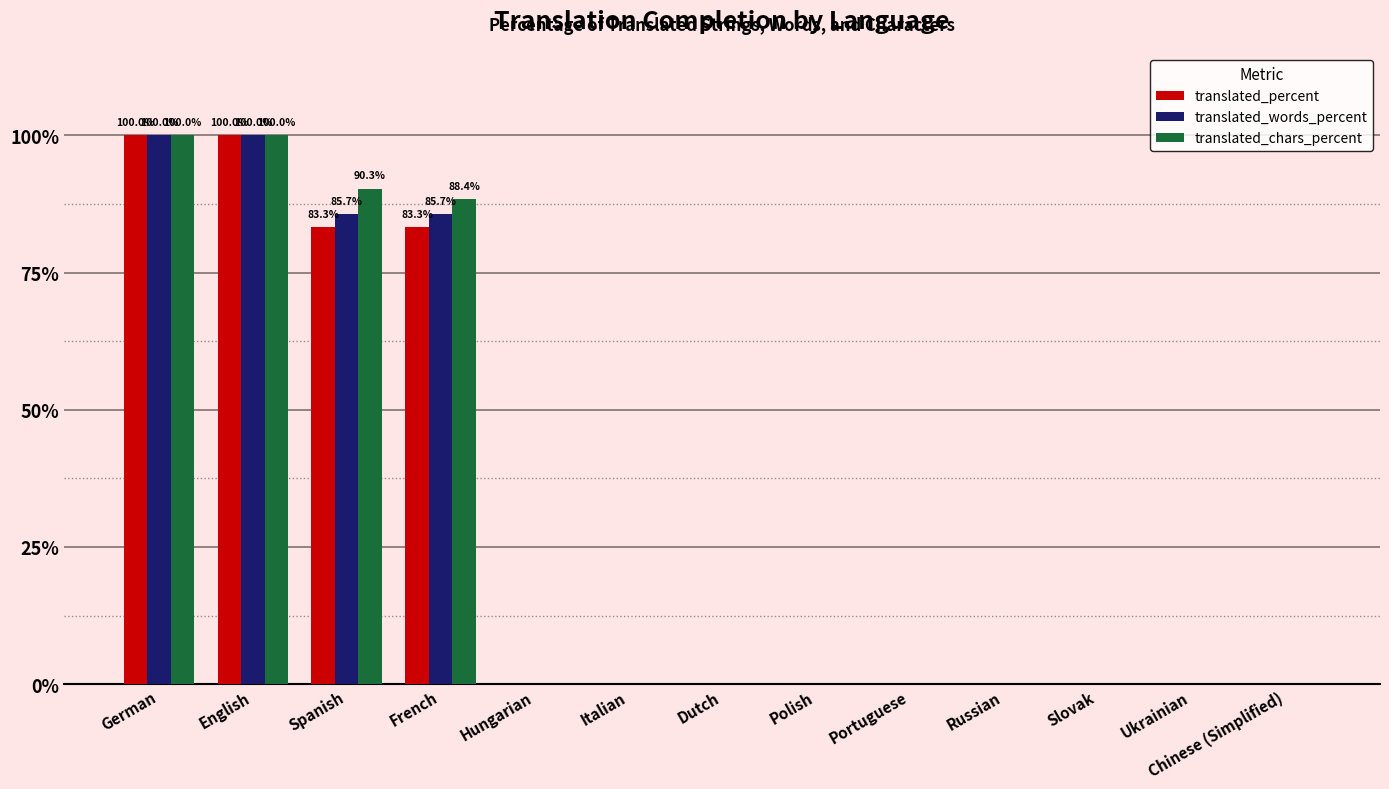

What is the sum of all translated_percent values?

366.6